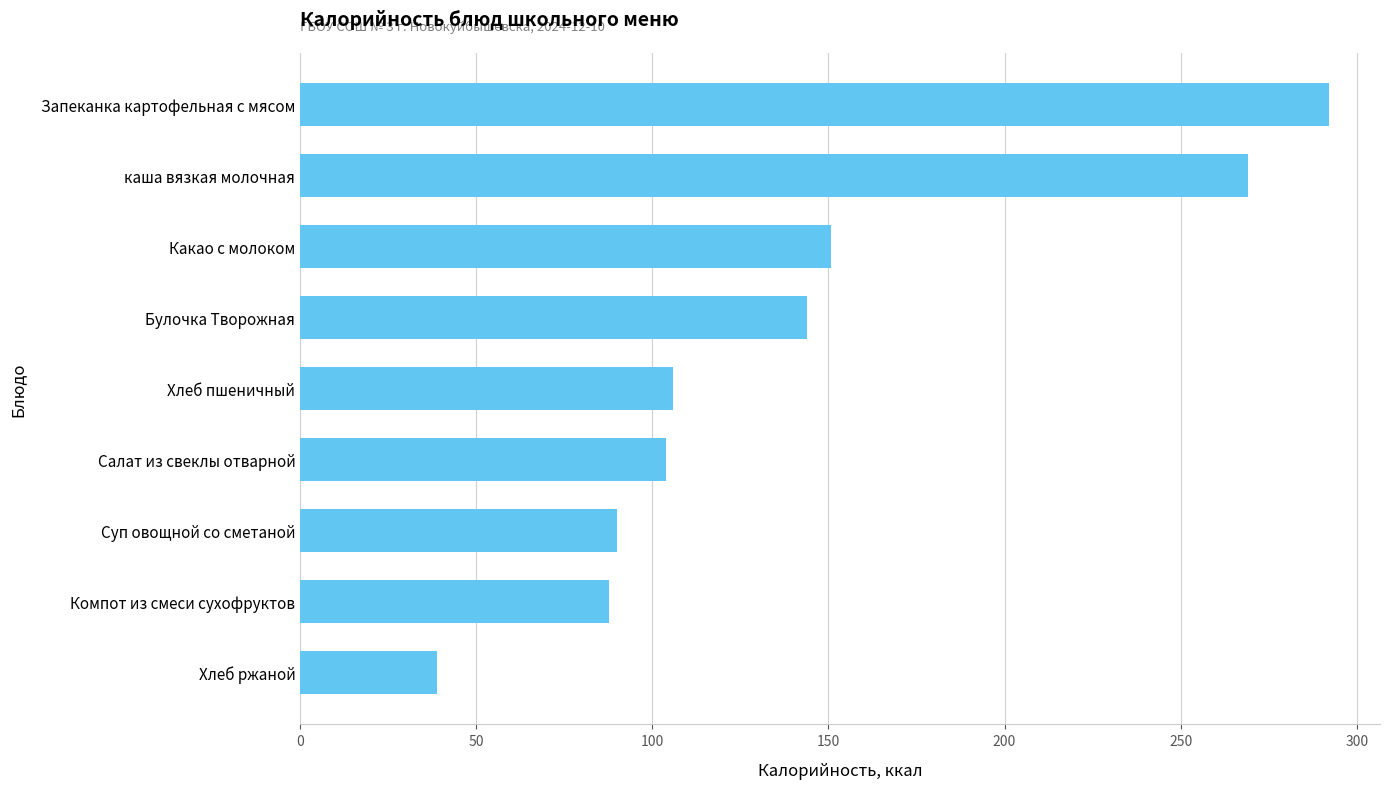

Read the value at Хлеб пшеничный.

106.0